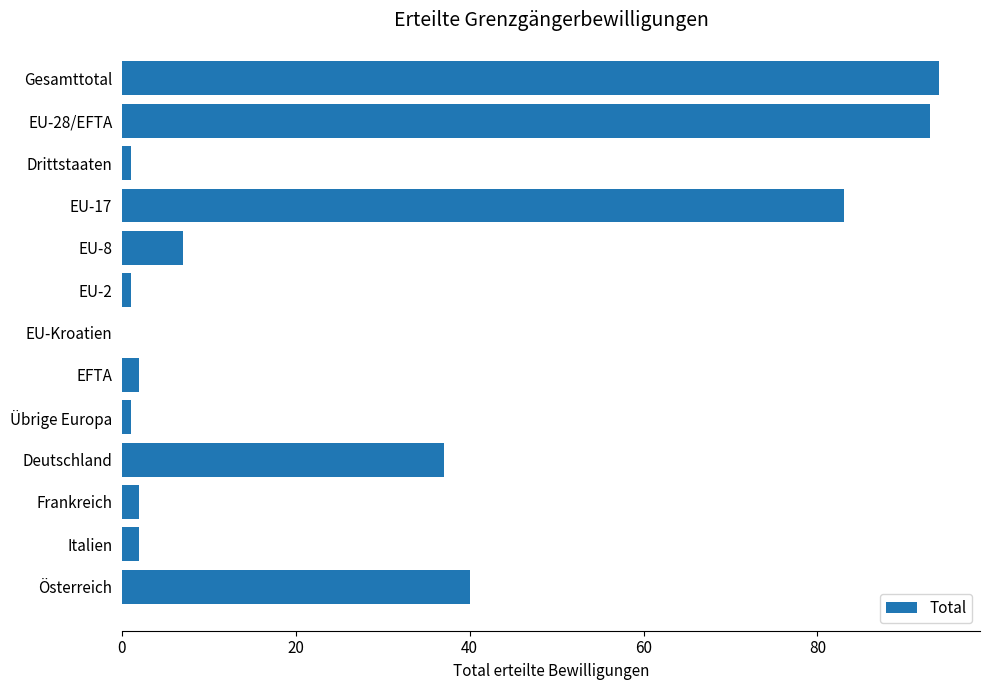

Reading top to bottom, extract all data points from this chart.

Gesamttotal=94	EU-28/EFTA=93	Drittstaaten=1	EU-17=83	EU-8=7	EU-2=1	EU-Kroatien=0	EFTA=2	Übrige Europa=1	Deutschland=37	Frankreich=2	Italien=2	Österreich=40